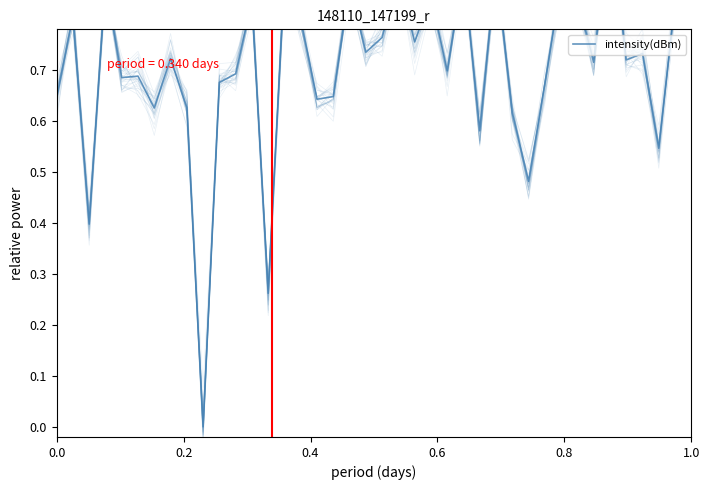

What is the label of the 6th point from the left?

1.0